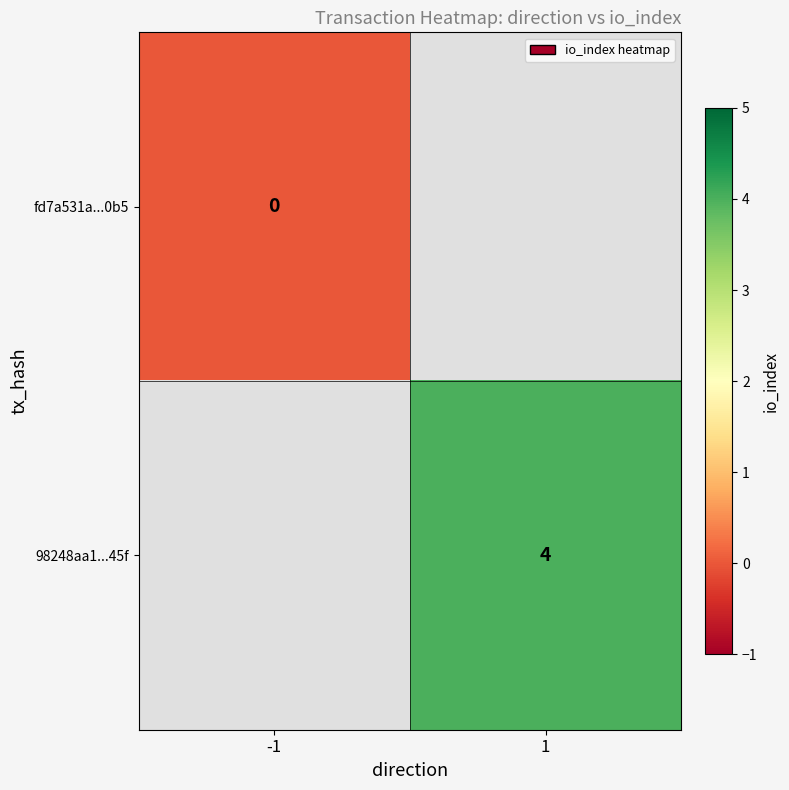

At how many categories does at least one series exceed 0?

1